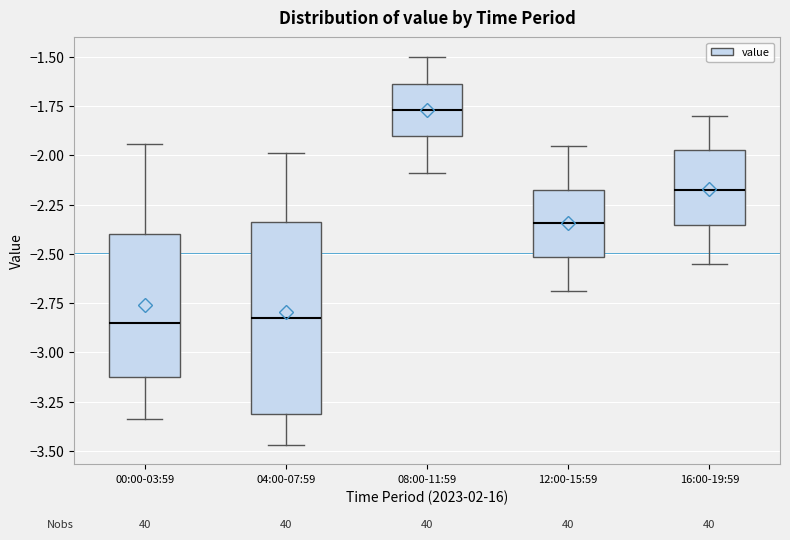

Reading left to right, read every box against the y-axis: the position of its median line, the range the box covers, and the ends of its whiskers. The values are not printed on the chart, so give them approximately, as read against the axis.

00:00-03:59: median -2.85, box -3.10 to -2.40, whiskers -3.35 to -1.95
04:00-07:59: median -2.80, box -3.30 to -2.35, whiskers -3.45 to -2.00
08:00-11:59: median -1.75, box -1.90 to -1.65, whiskers -2.10 to -1.50
12:00-15:59: median -2.35, box -2.50 to -2.20, whiskers -2.70 to -1.95
16:00-19:59: median -2.15, box -2.35 to -1.95, whiskers -2.55 to -1.80